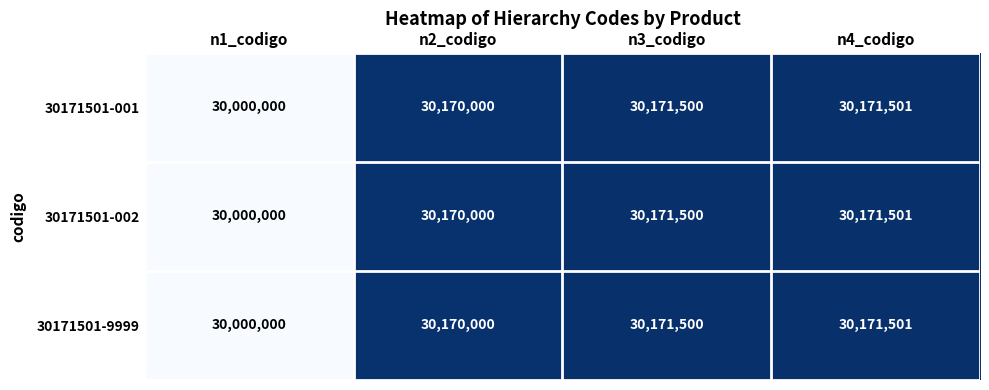

Is it true that 30171501-001 equals 39868961 at n3_codigo?

False